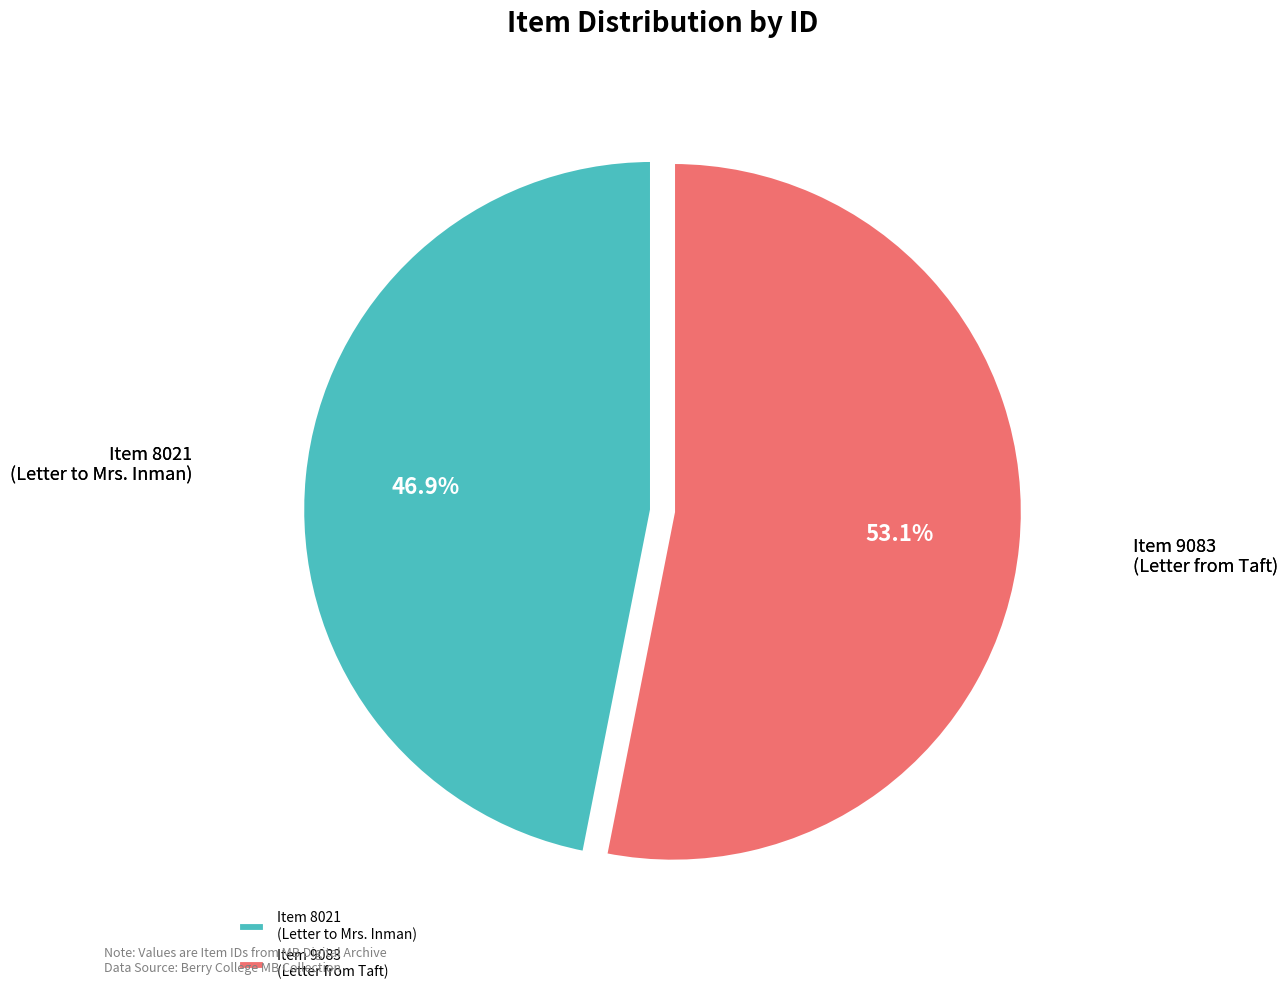

Is the sum of Item 8021 (Letter to Mrs. Inman) and Item 9083 (Letter from Taft) greater than half?

Yes